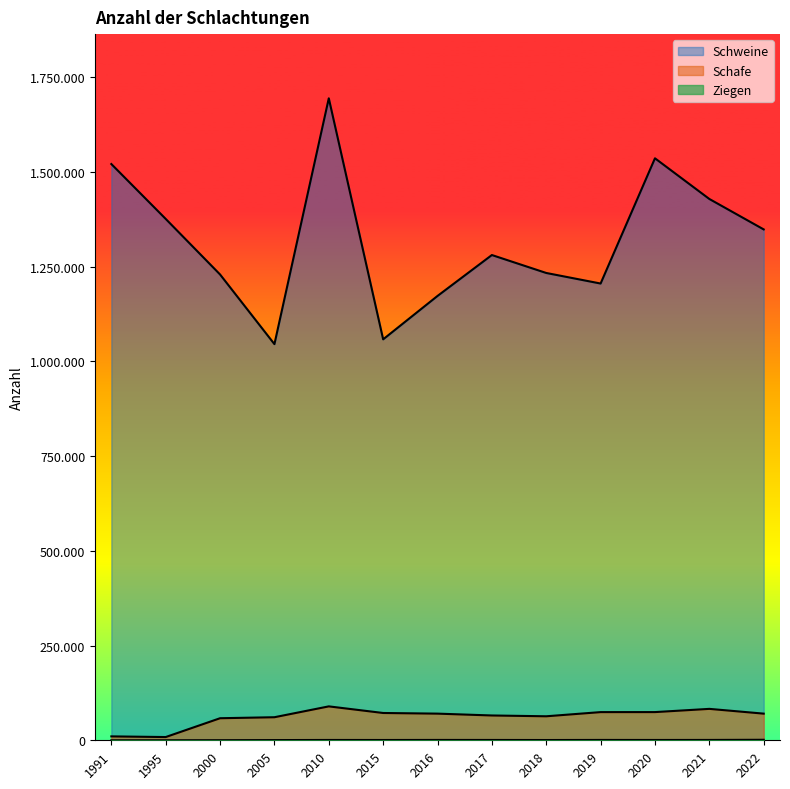

What is the minimum value shown in the chart?

14